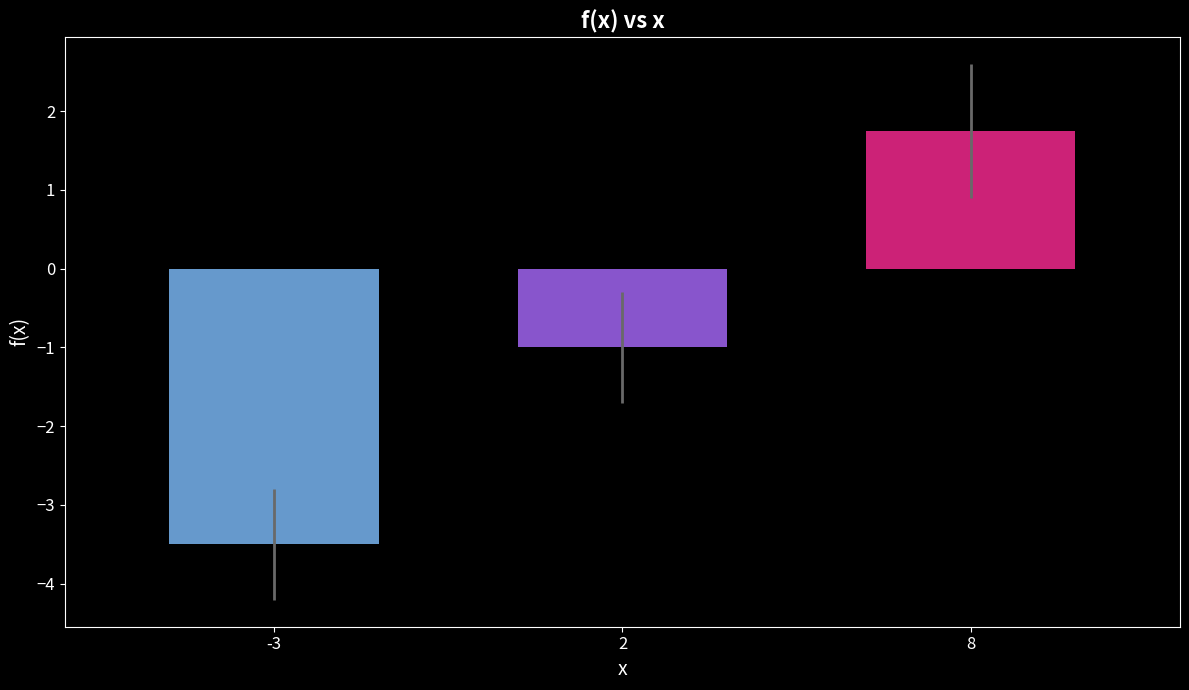

What is the change in value from -3 to 2?

+2.5